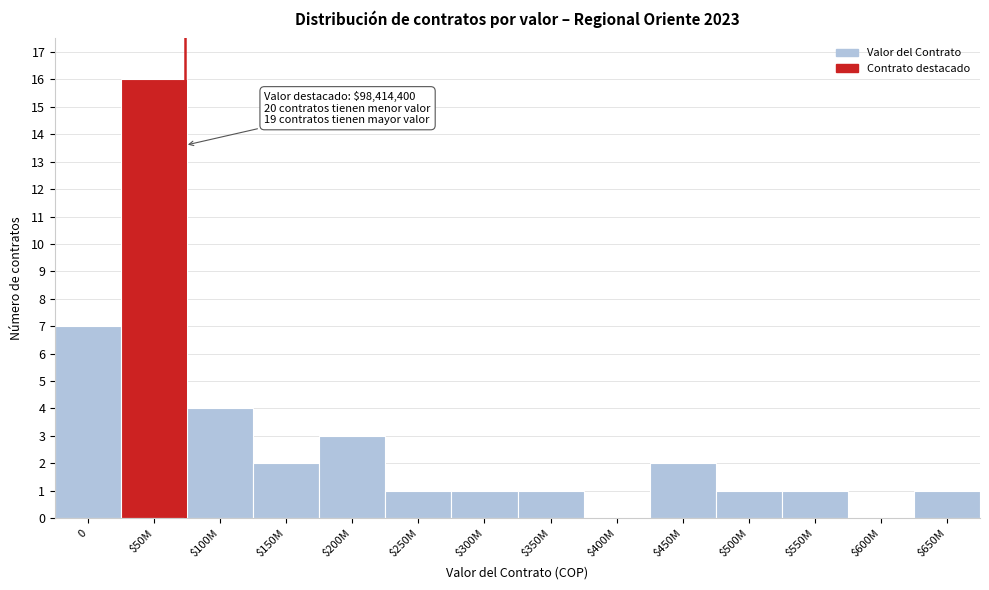

Is it true that the value at $150M is 2?

True